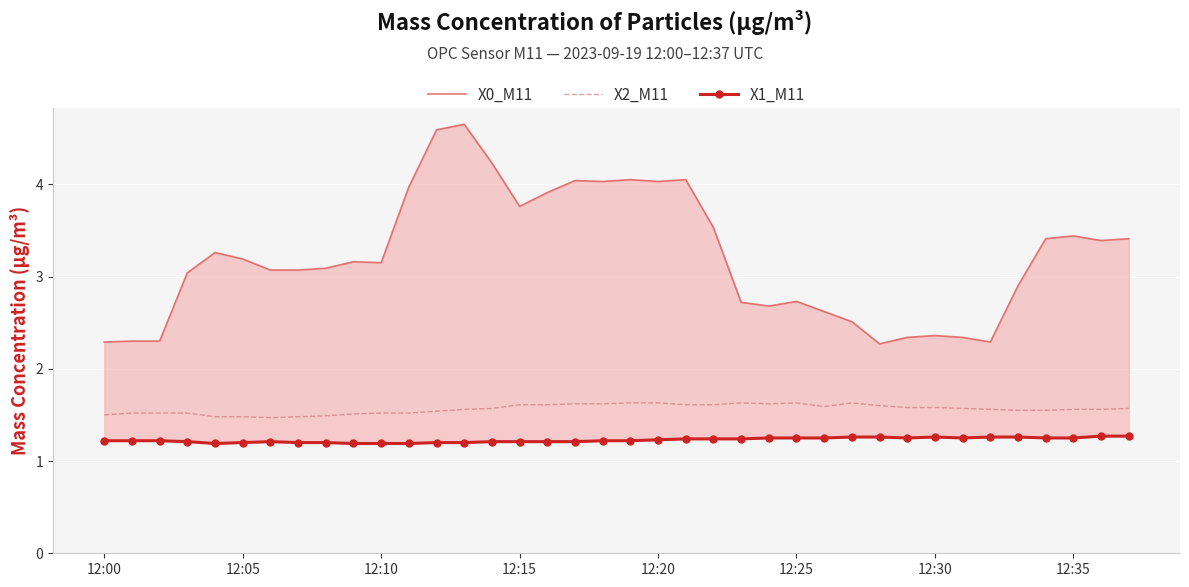

Count the number of categories in the chart.

38